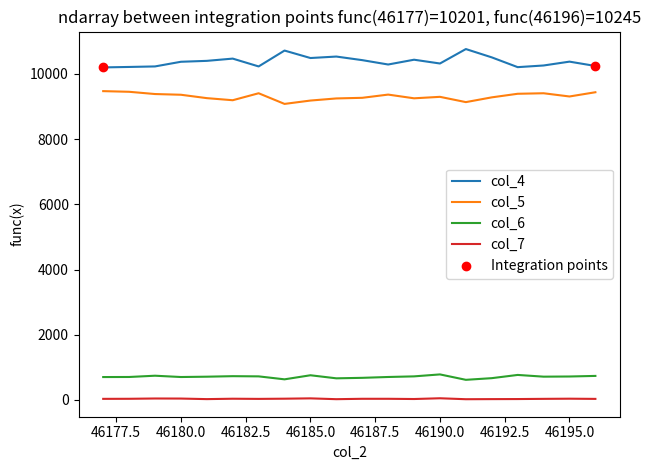

True or false: col_5 and col_4 cross at least once.

False